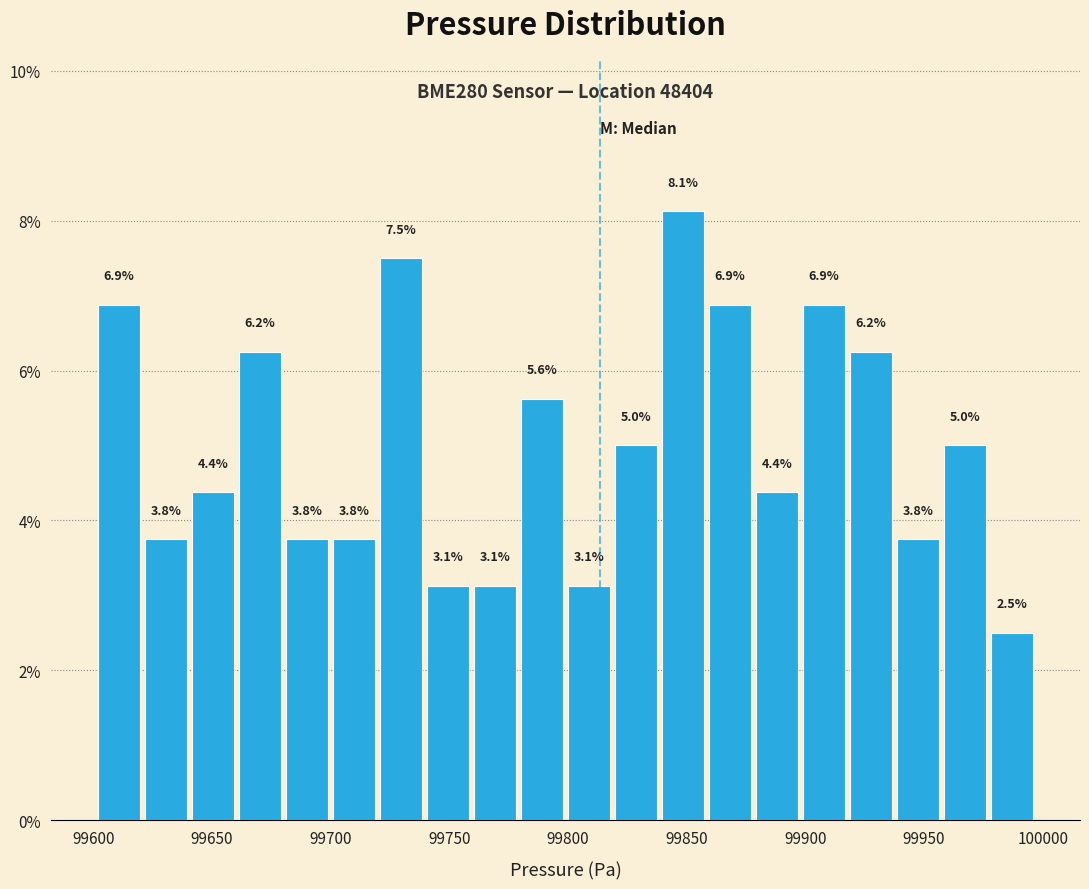

Read against the x-axis, roughly where is the centre of the tallest bar?

99850